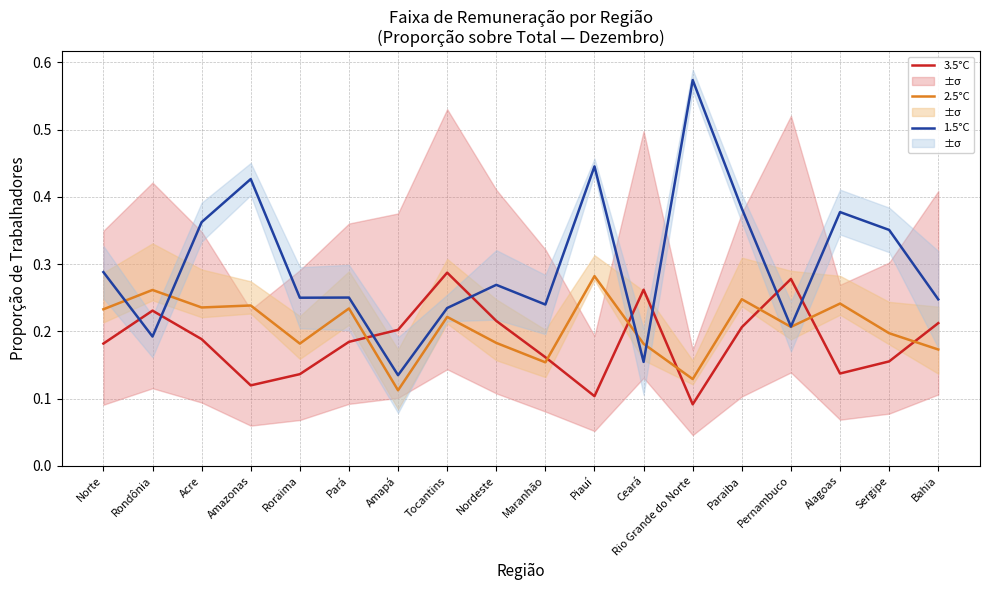

What is the label of the 12th point from the right?

Amapá